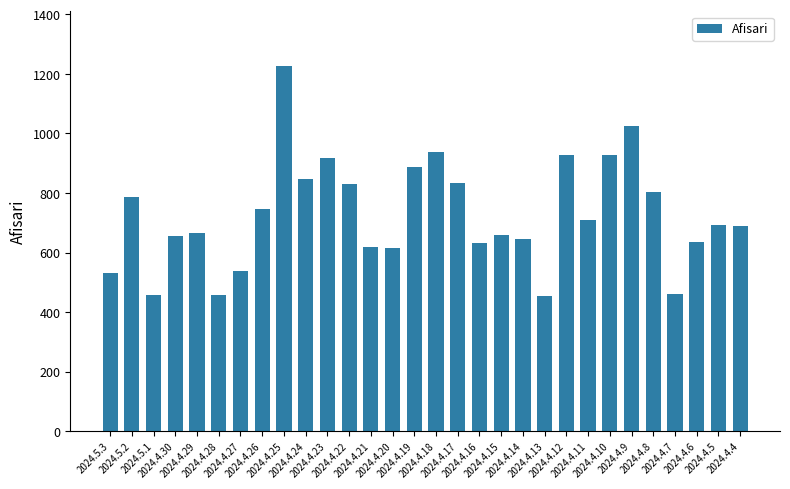

How many distinct data groups are displayed?

1